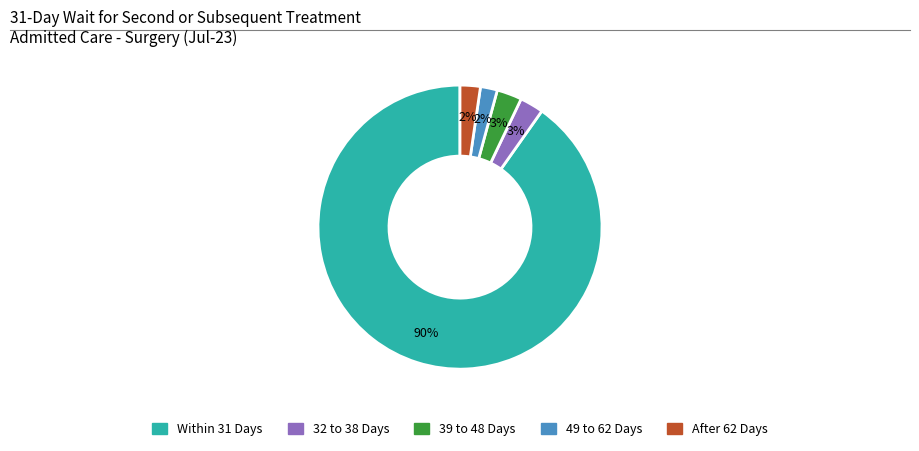

What percentage is the 39 to 48 Days slice, to the nearest percent?

3%